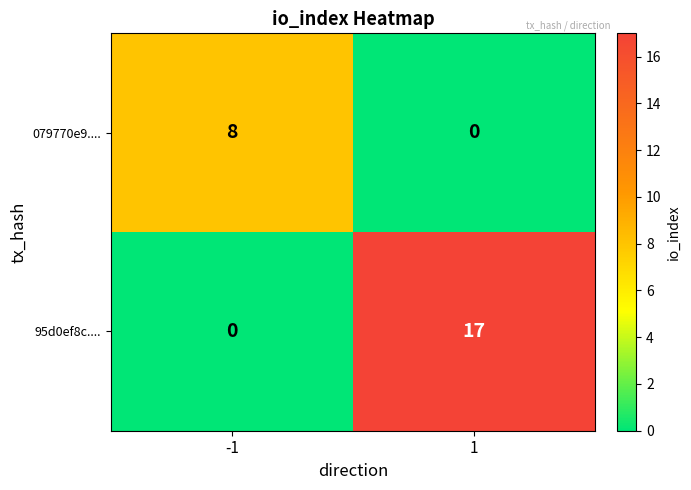

Reading left to right, list all the values displayed in this chart.

079770e9....: 8	0
95d0ef8c....: 0	17